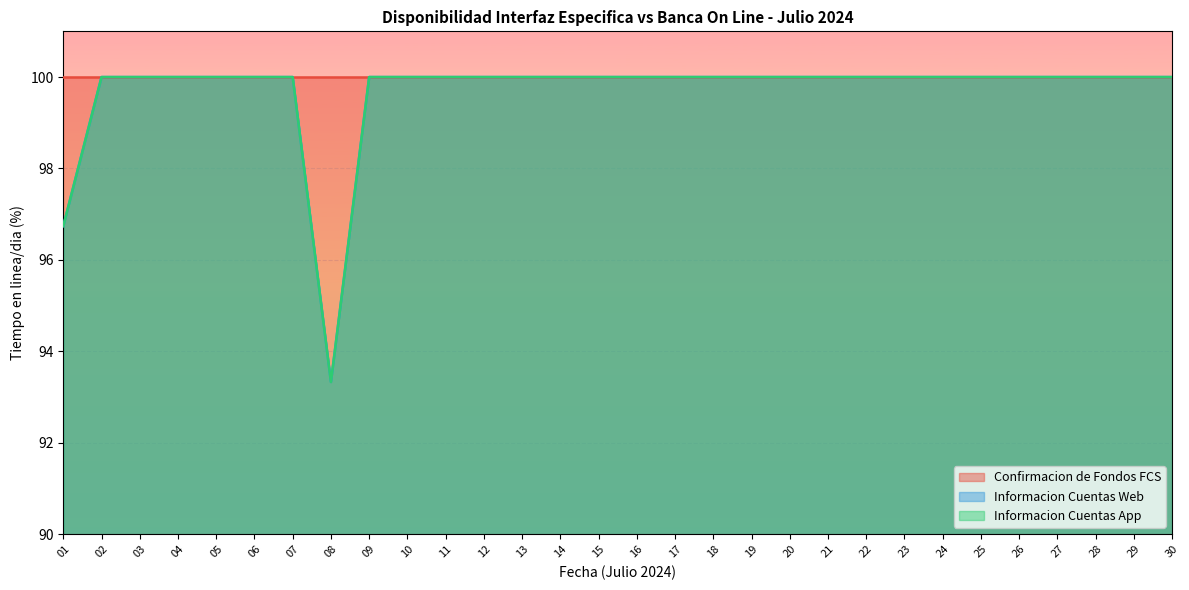

The value of Informacion Cuentas App at 28 is 165.9. True or false?

False